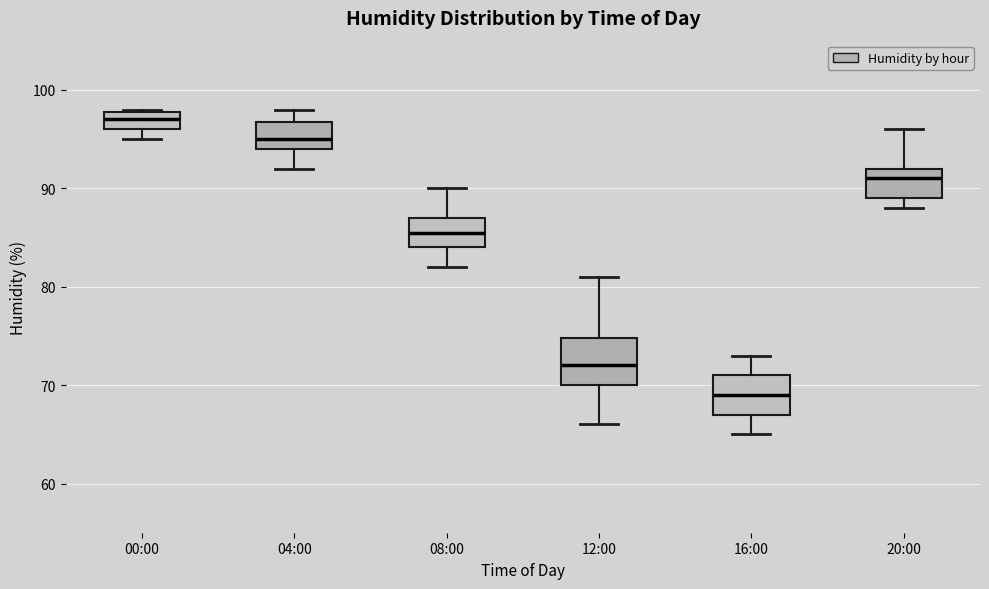

Reading left to right, transcribe this box plot: for each box, give where its median line is, the range the box spans, and where its two whiskers end, as read against the y-axis. The values are not printed on the chart, so give them approximately, as read against the axis.

00:00: median 97, box 96 to 98, whiskers 95 to 98
04:00: median 95, box 94 to 97, whiskers 92 to 98
08:00: median 86, box 84 to 87, whiskers 82 to 90
12:00: median 72, box 70 to 75, whiskers 66 to 81
16:00: median 69, box 67 to 71, whiskers 65 to 73
20:00: median 91, box 89 to 92, whiskers 88 to 96